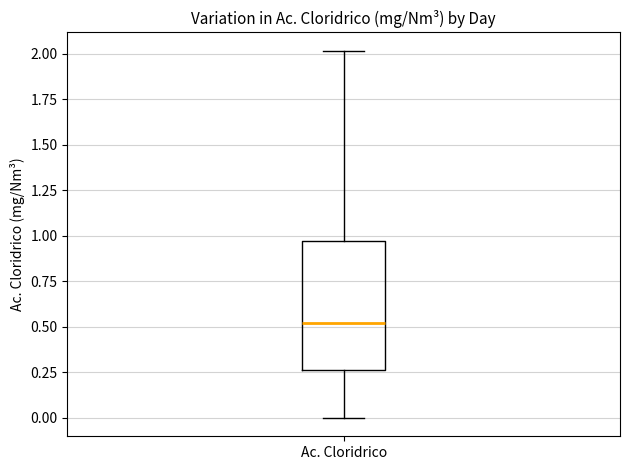

Read this box plot against the y-axis: the position of the median line, the range covered by the box, and the ends of both whiskers. The values are not printed on the chart, so give them approximately, as read against the axis.

median 0.50, box 0.25 to 0.95, whiskers 0.00 to 2.00